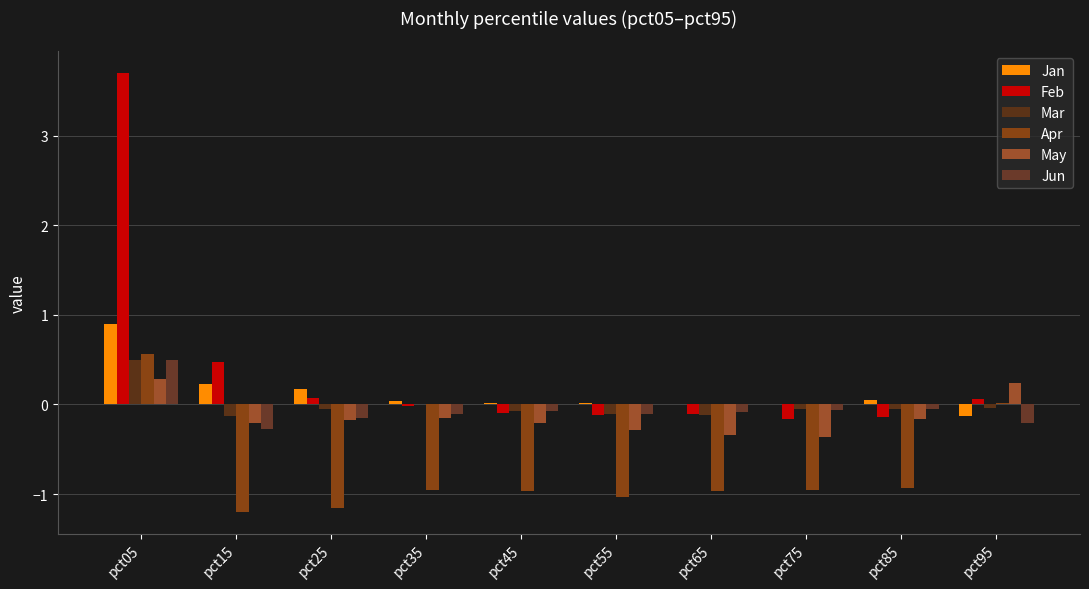

What is the sum of the Apr values at pct95 and pct45?

-0.9